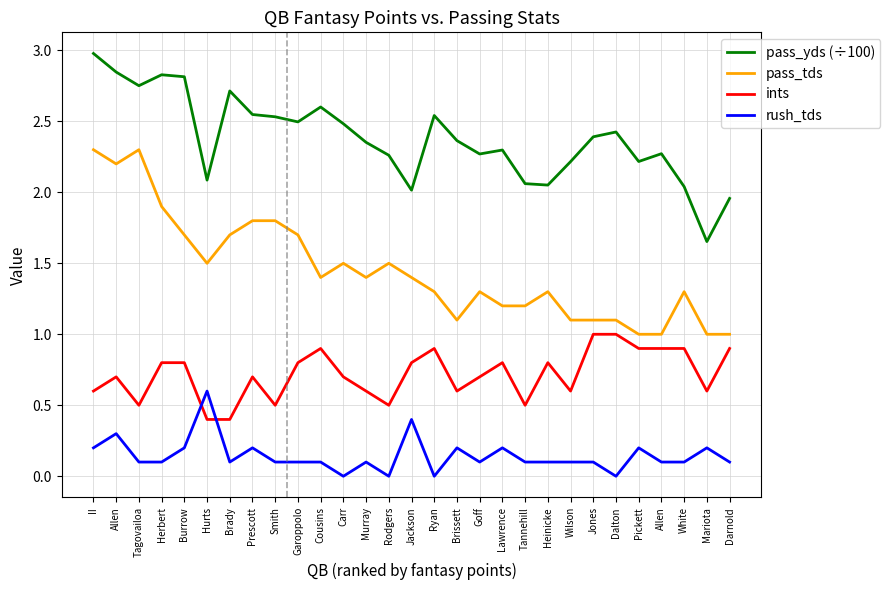

The value of ints at Prescott is 0.7. True or false?

True